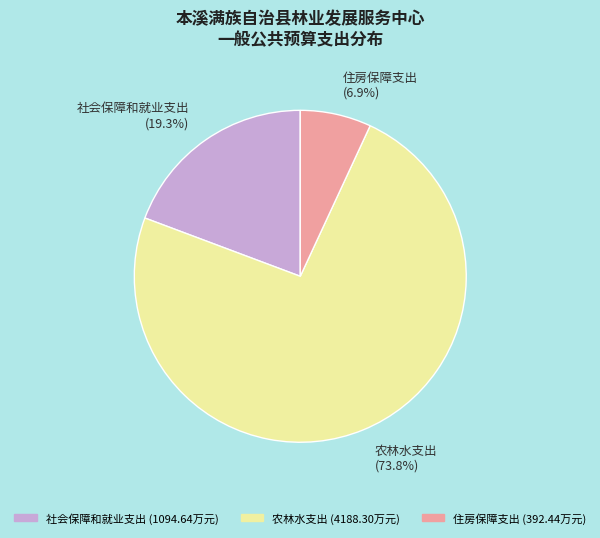

How many slices are in this pie chart?

3